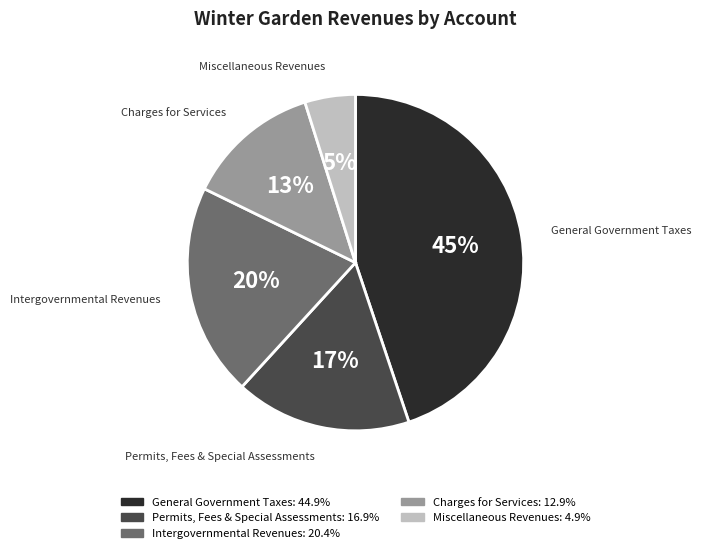

Does any single category account for the majority?

No